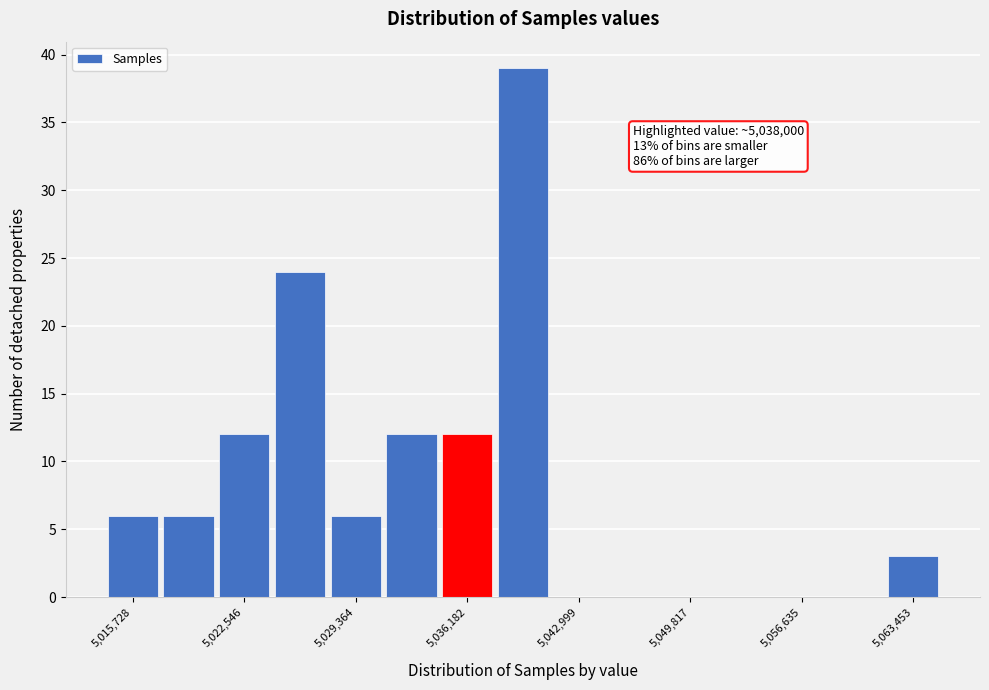

Around what value on the x-axis is the tallest bar? Give the approximate position of its centre, as read against the axis.

5040000